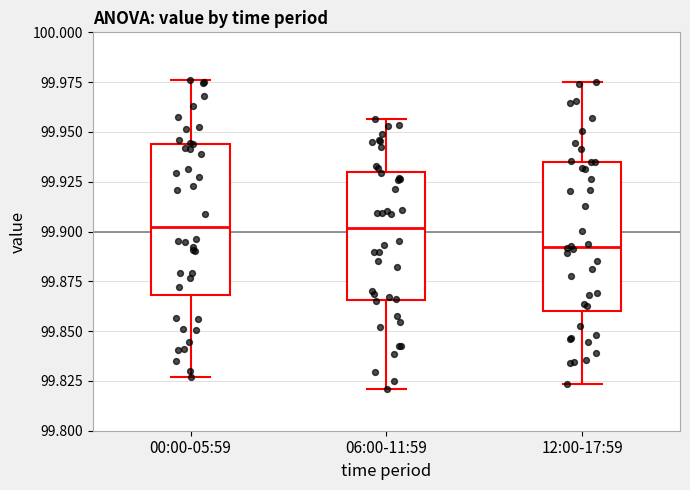

Reading left to right, transcribe this box plot: for each box, give where its median line is, the range the box spans, and where its two whiskers end, as read against the y-axis. The values are not printed on the chart, so give them approximately, as read against the axis.

00:00-05:59: median 99.900, box 99.870 to 99.945, whiskers 99.825 to 99.975
06:00-11:59: median 99.900, box 99.865 to 99.930, whiskers 99.820 to 99.955
12:00-17:59: median 99.890, box 99.860 to 99.935, whiskers 99.825 to 99.975